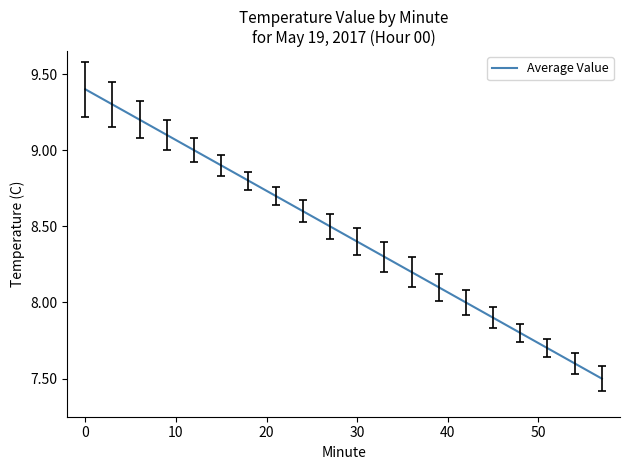

What is the minimum value shown in the chart?

7.5